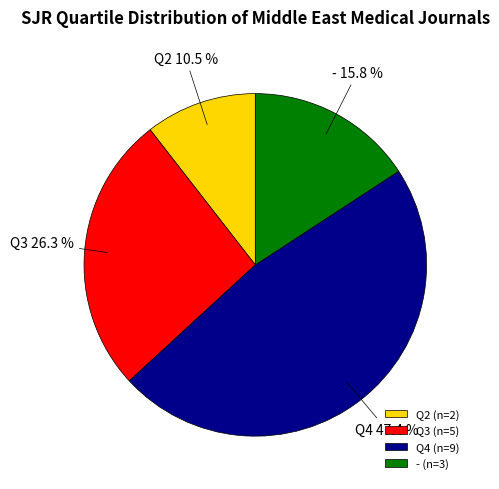

Is it true that Q3 is 41% of the pie?

False